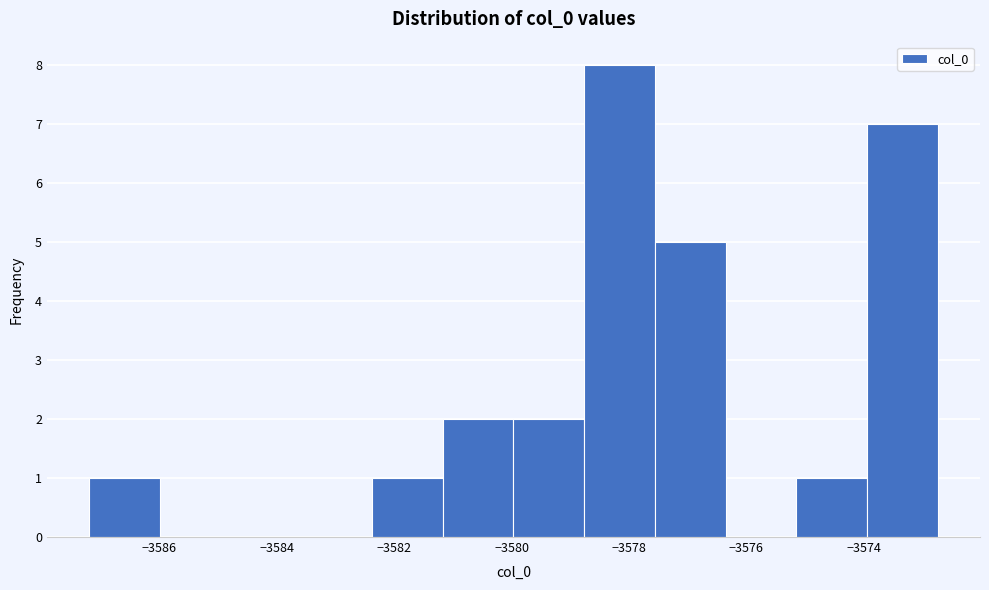

How tall is the bar that spans -3587.2 to -3586.0 on the x-axis? Neither the bar edges nor the heights are printed on the chart, so give them approximately, as read against the axes.

1